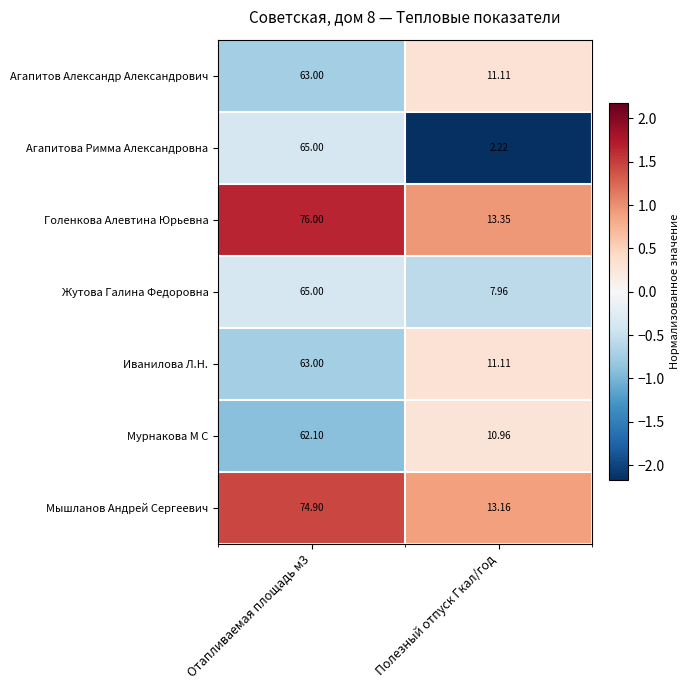

Count the number of data series in this chart.

7